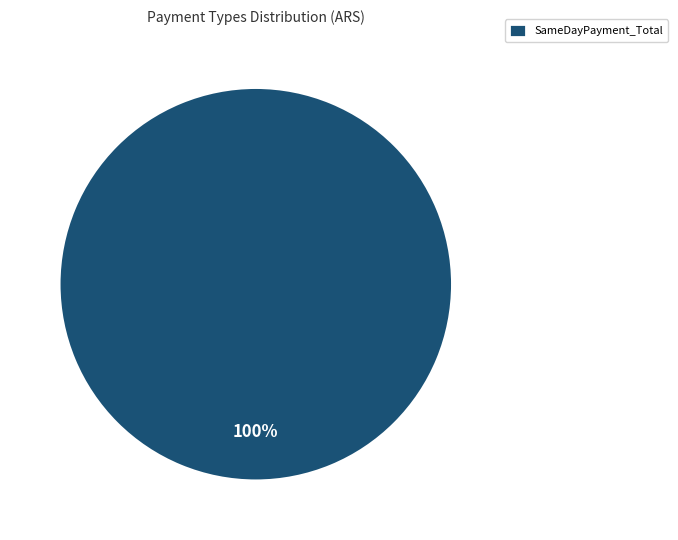

Which category accounts for the majority?

SameDayPayment_Total